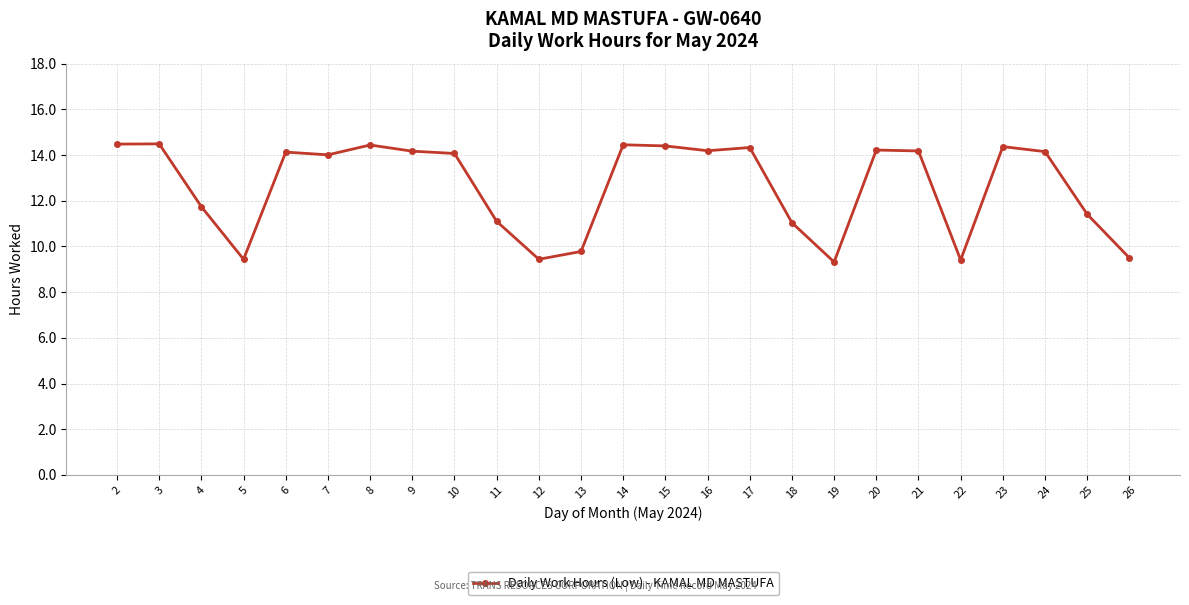

What is the greatest value displayed?

14.5